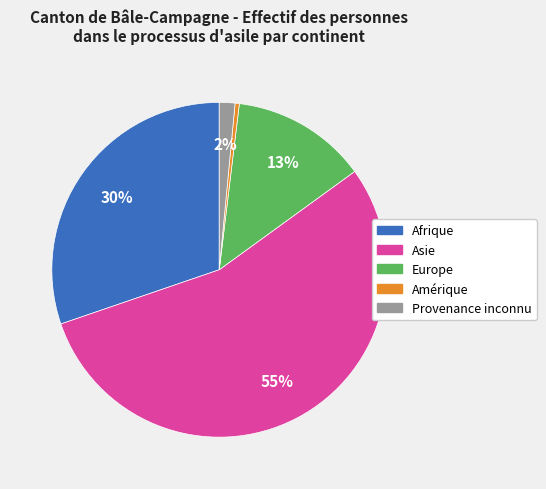

Is there a majority slice in this chart?

Yes